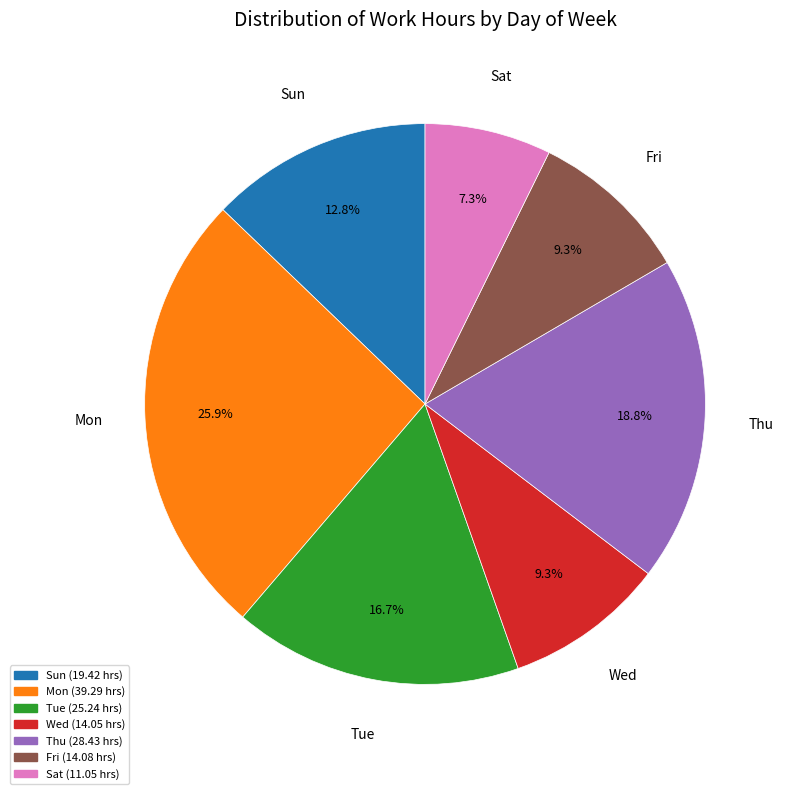

How many segments does this pie chart have?

7